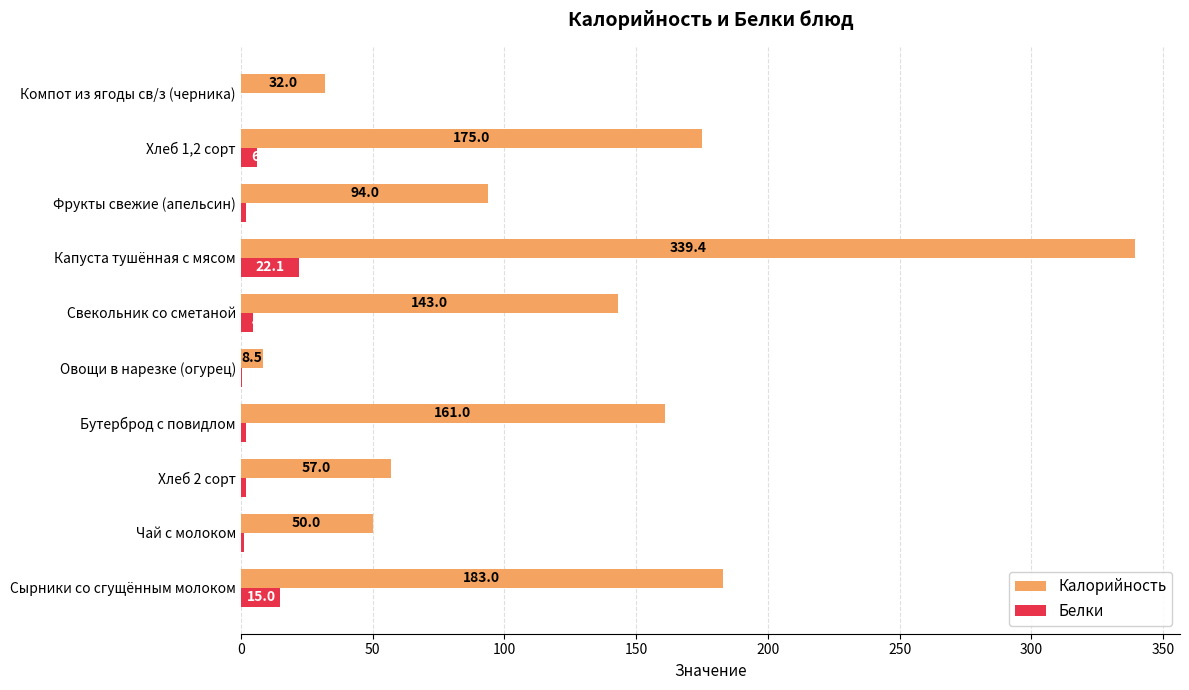

What are all the series names shown in the legend?

Калорийность, Белки